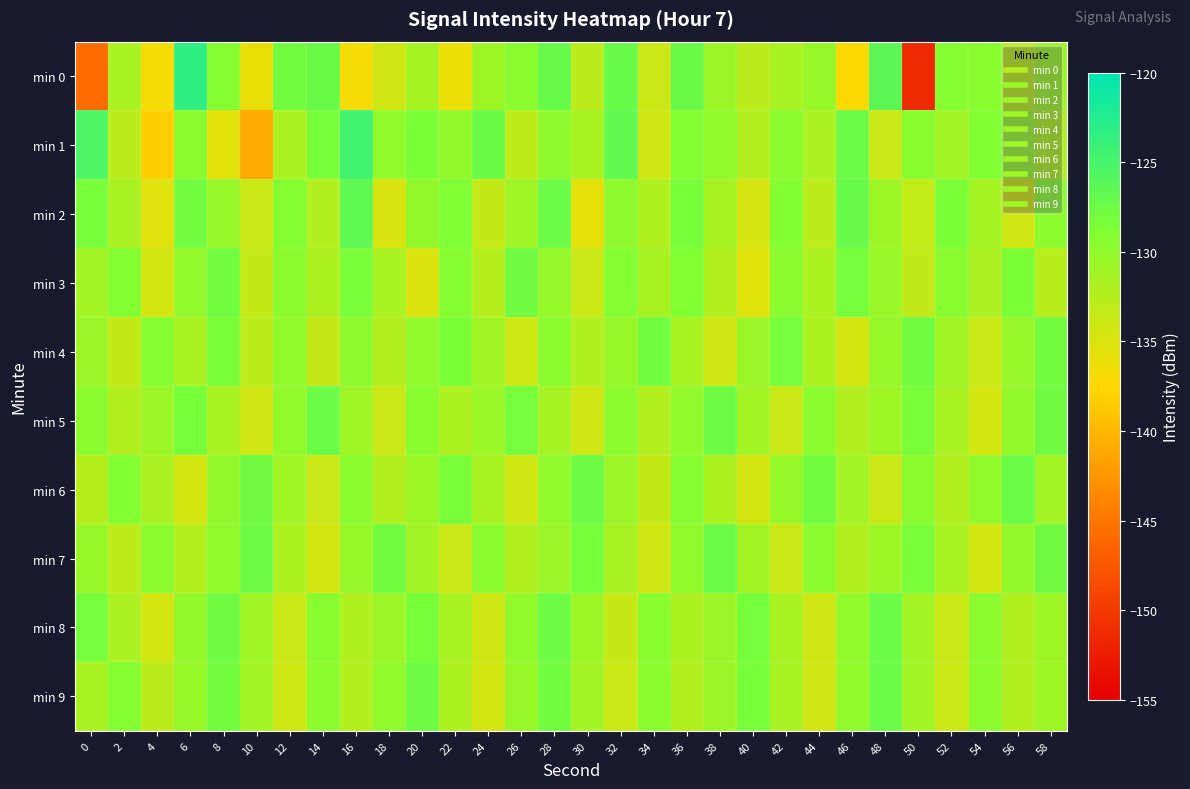

List the series in order of their peak value, highest first.

min 0, min 1, min 2, min 5, min 6, min 7, min 8, min 9, min 3, min 4